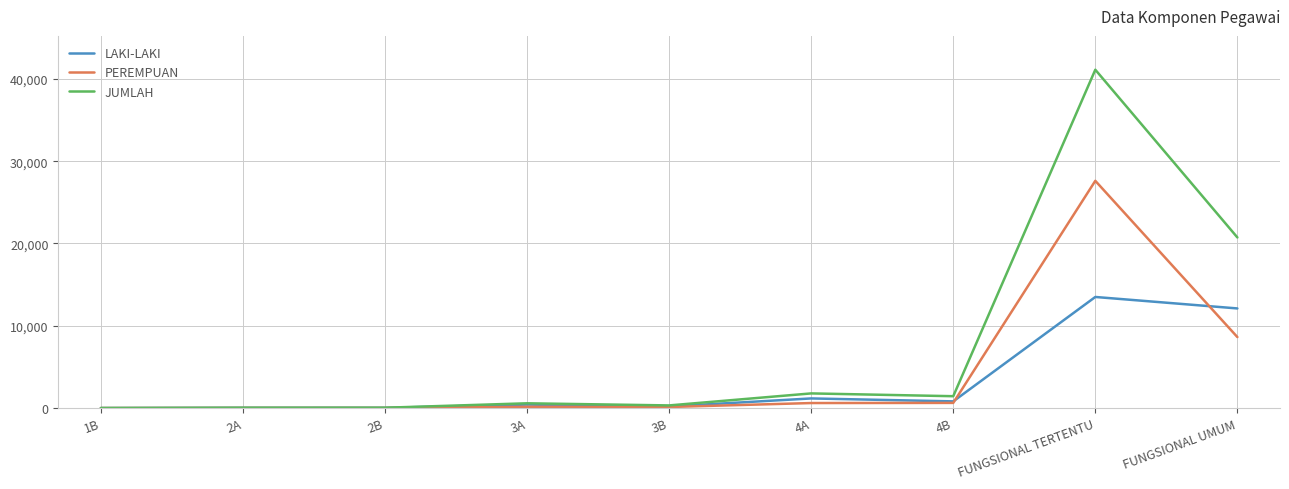

Rank the series by their maximum value, from lowest to highest.

LAKI-LAKI, PEREMPUAN, JUMLAH